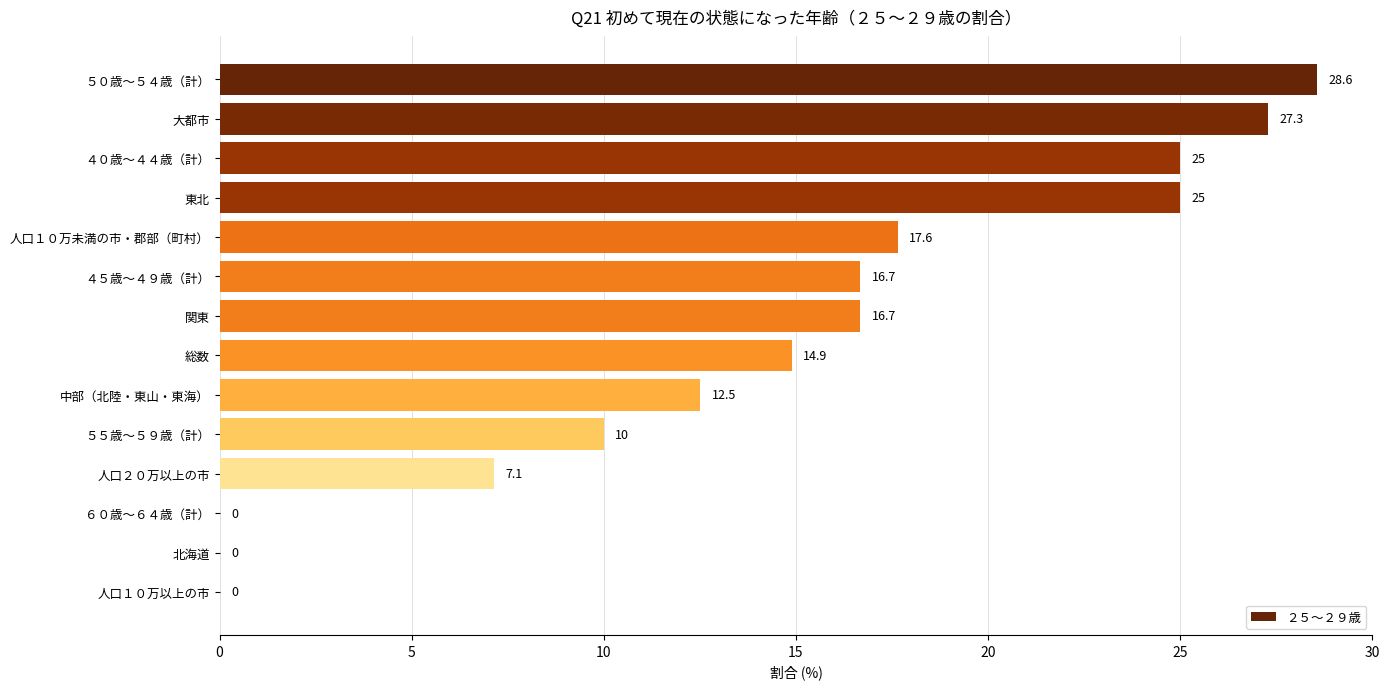

What is the change in value from ５０歳～５４歳（計） to 東北?

-3.6